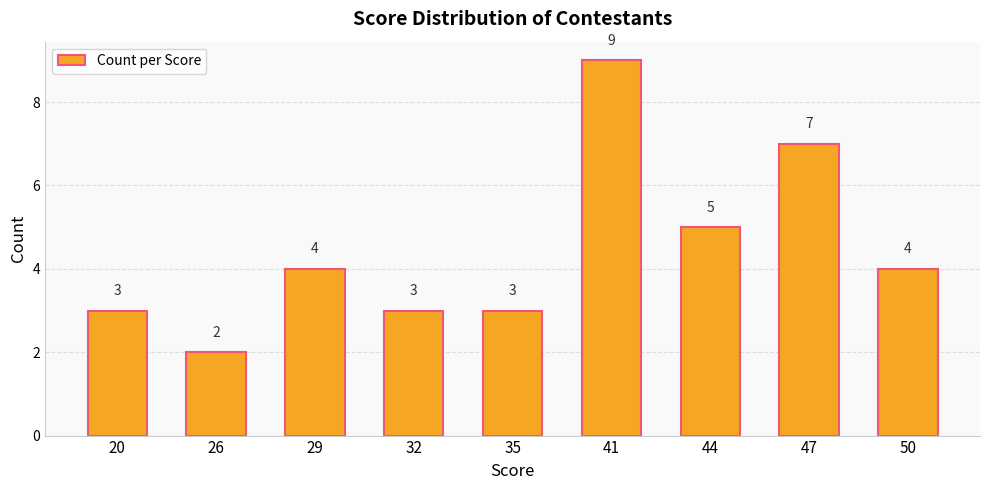

True or false: the data shows 4 at 29.

True